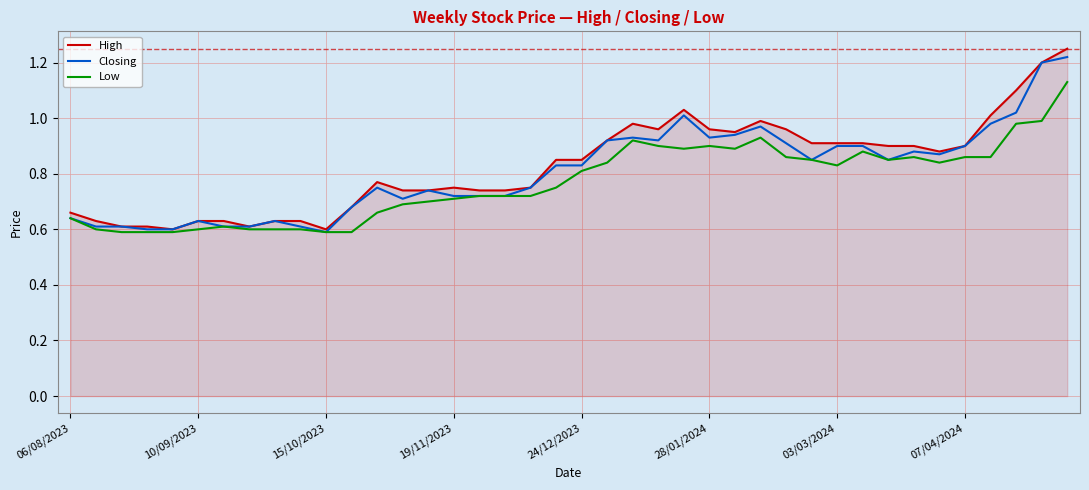

Where is Low nearest to the value 0?

15/10/2023